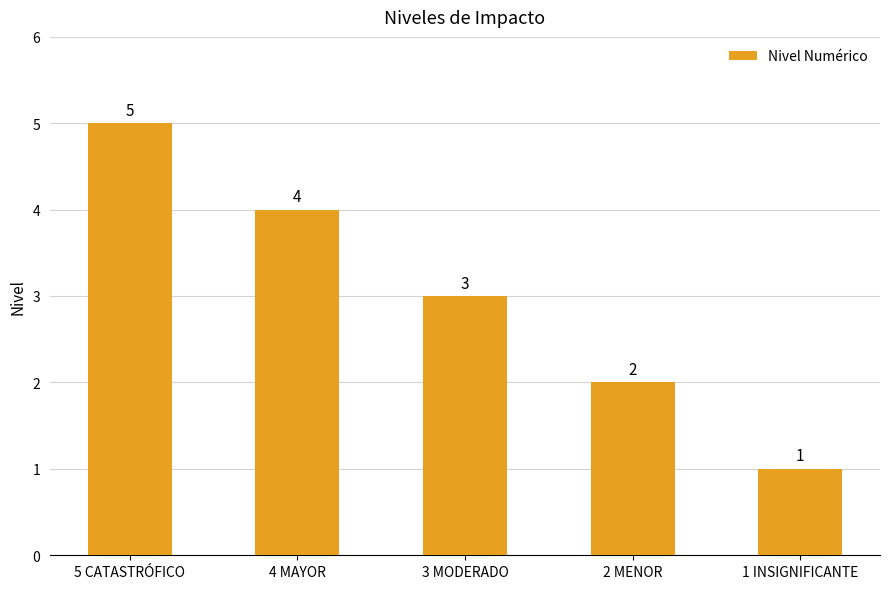

What value does the data have at 5 CATASTRÓFICO?

5